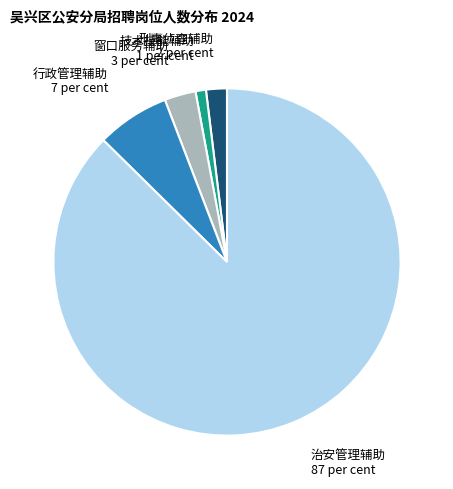

Does any single category account for the majority?

Yes